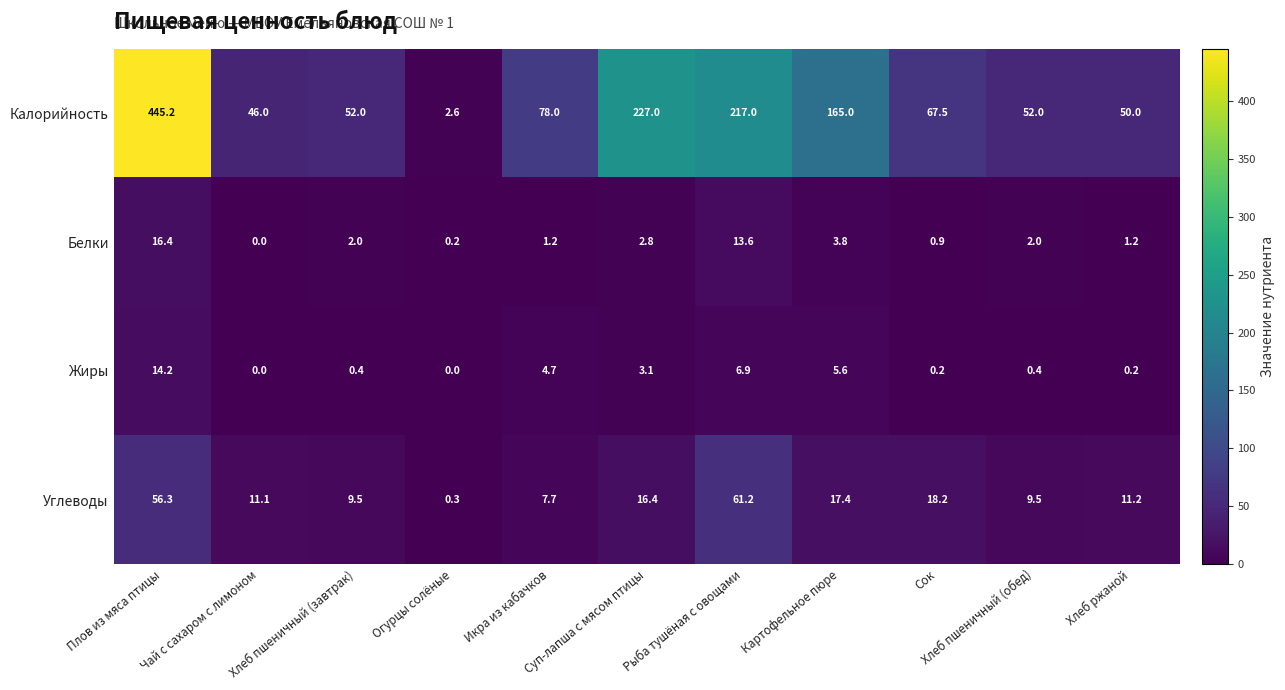

What is the average value of the Белки series?

4.0